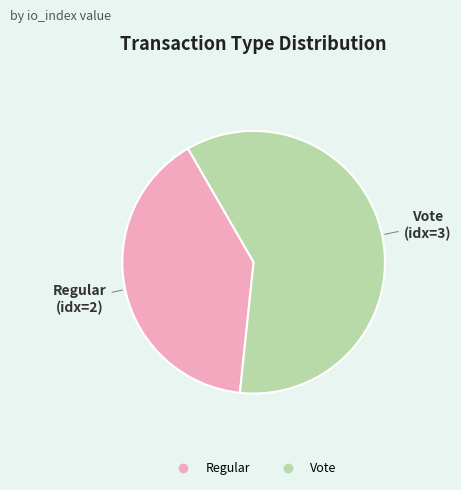

Rank the categories by value from lowest to highest.

Regular, Vote